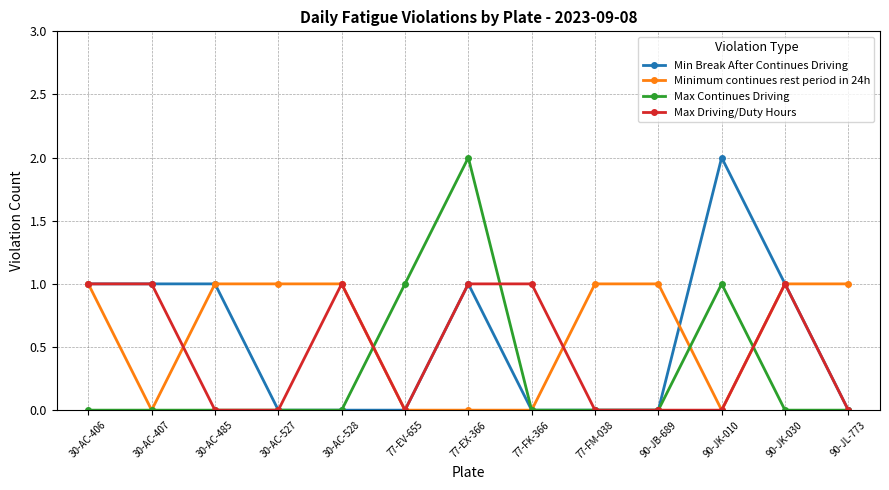

The value of Max Continues Driving at 30-AC-527 is 0. True or false?

True